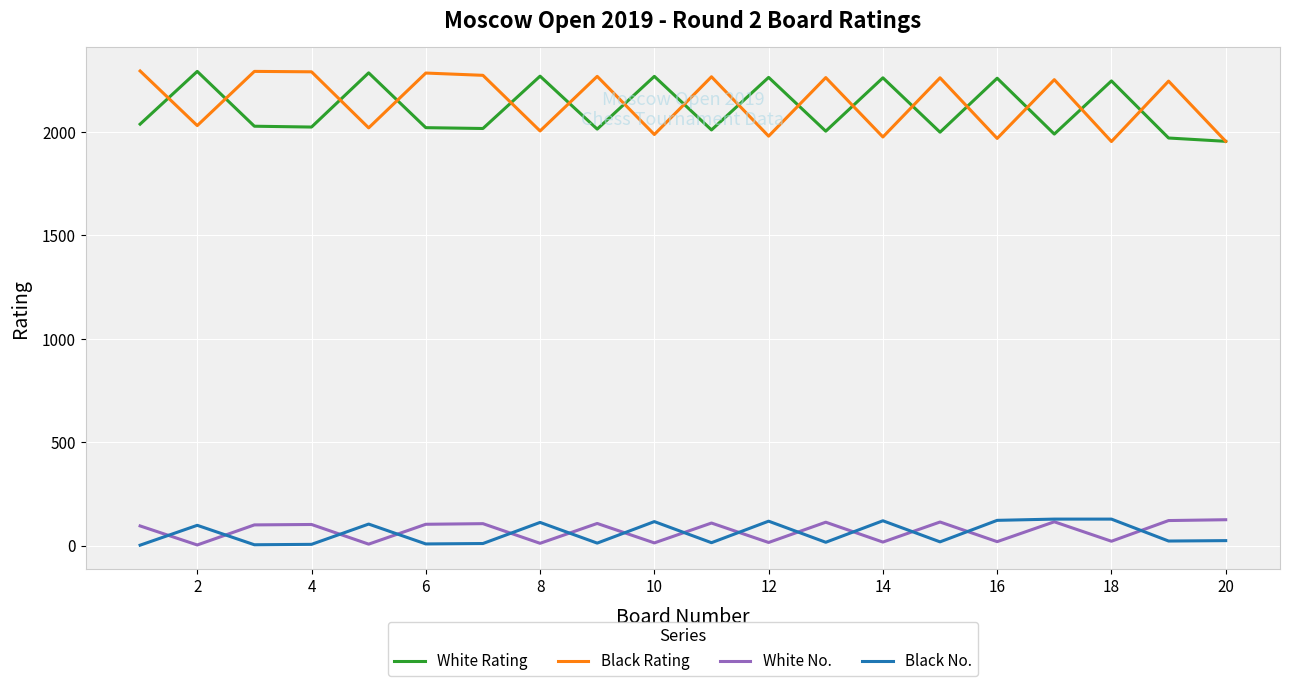

What is the maximum value shown in the chart?

2295